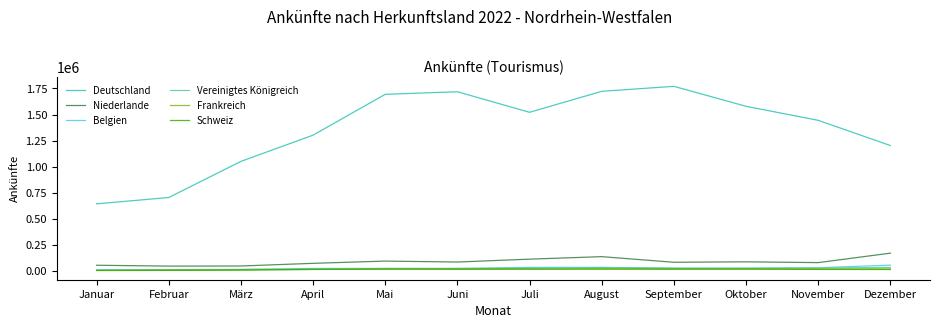

The value of Deutschland at Oktober is 1578790. True or false?

True